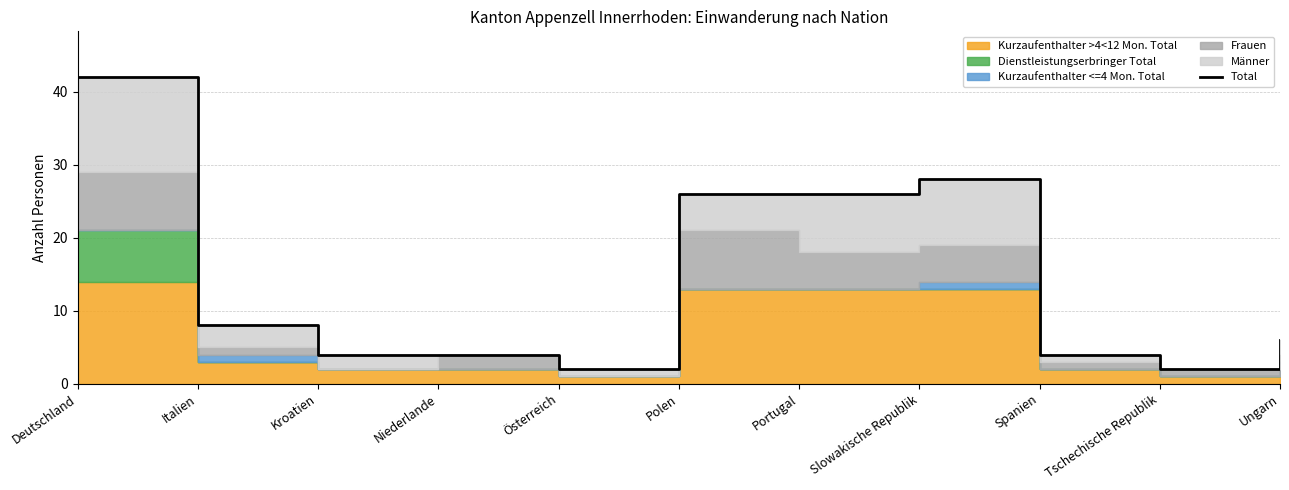

What position from the left is Deutschland?

1